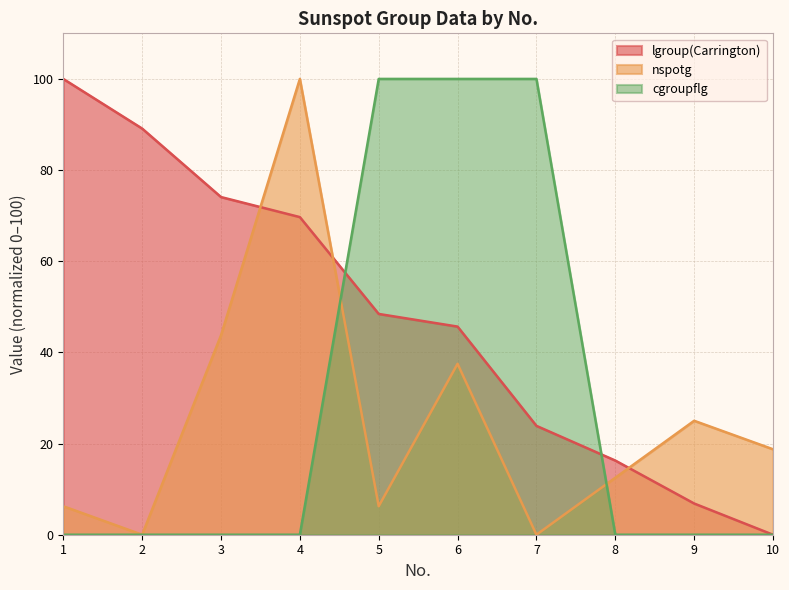

At 1, list the series in order from largest to smallest.

lgroup(Carrington), nspotg, cgroupflg